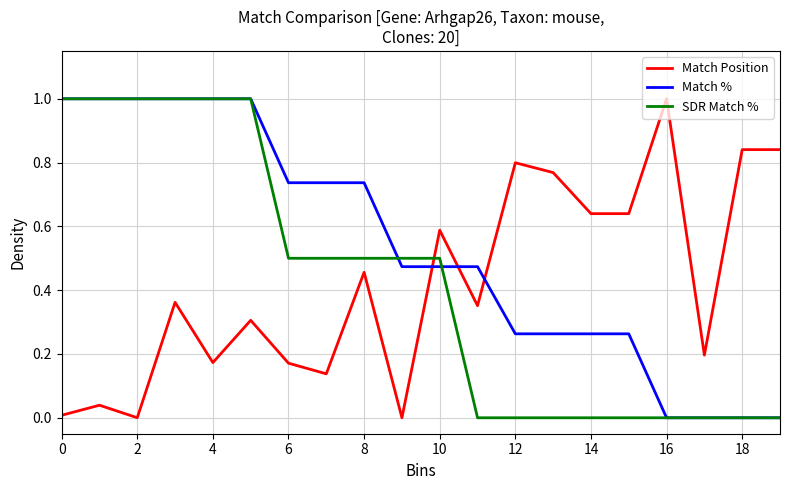

How many times do Match Position and Match % cross each other?

3